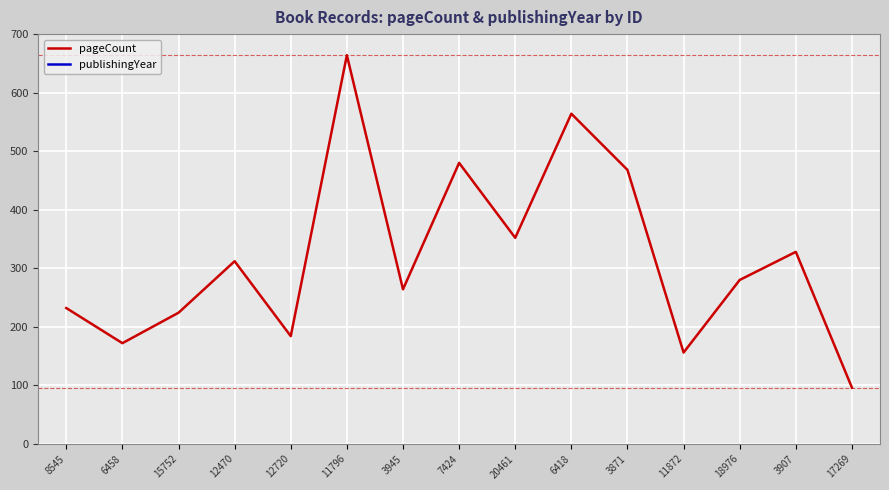

At which category does publishingYear reach its first local valley?

12470